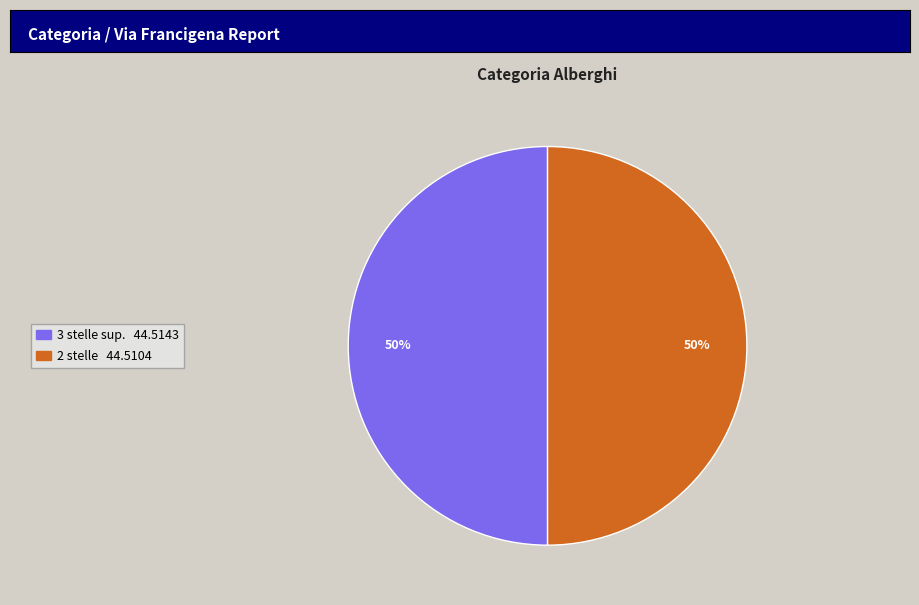

Combined, do 2 stelle and 3 stelle sup. account for over 50%?

Yes